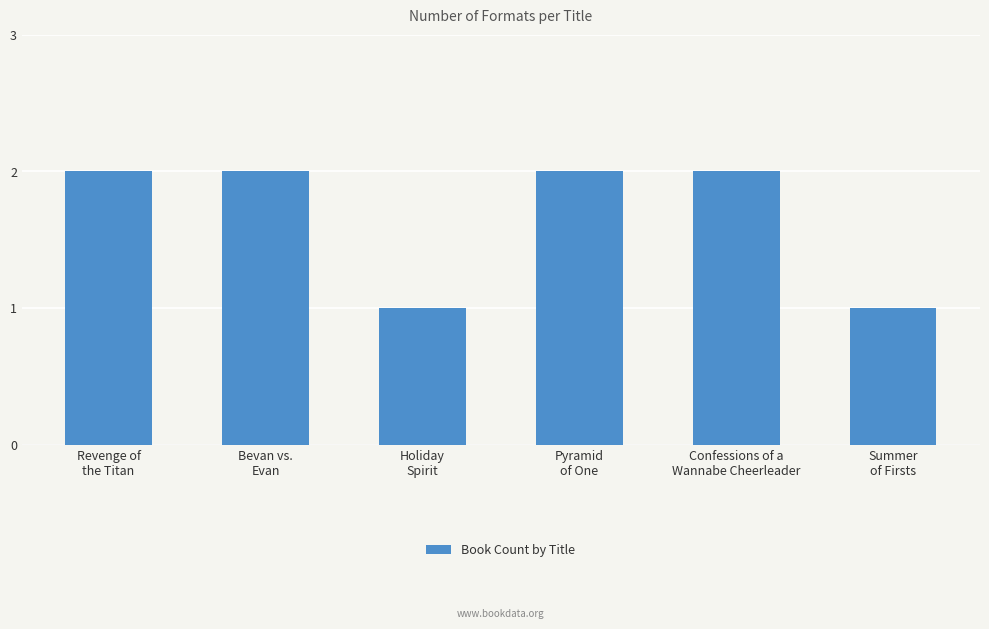

Does the chart contain any negative values?

No